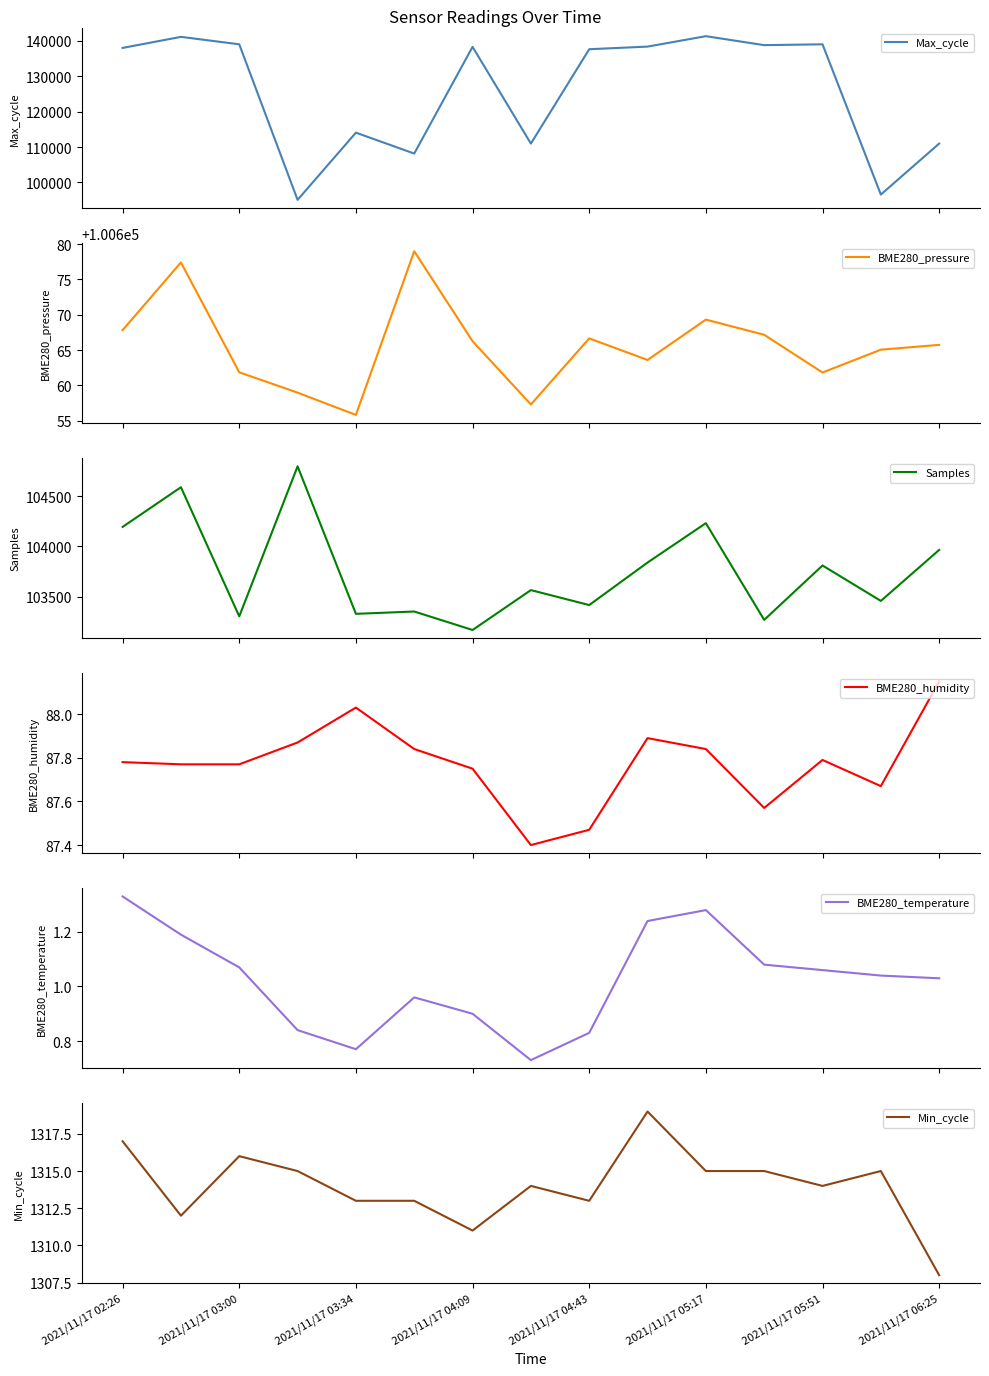

What is the highest value of the BME280_pressure series?

100679.0